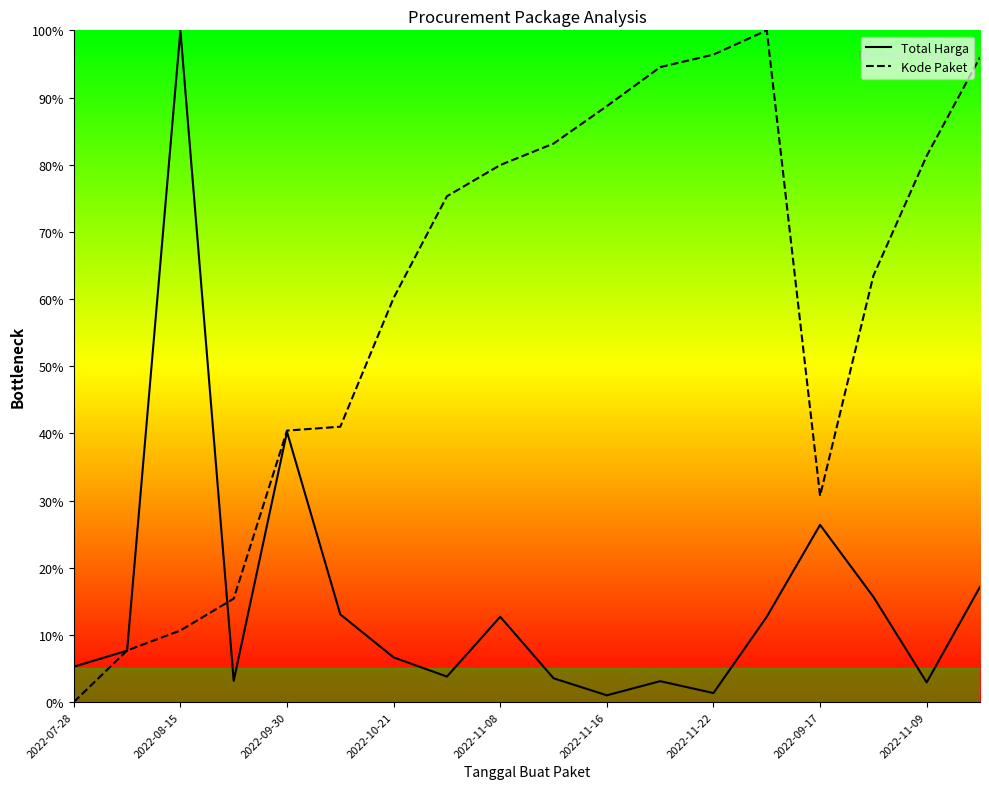

Which category has the lowest value in the Kode Paket series?

2022-07-28